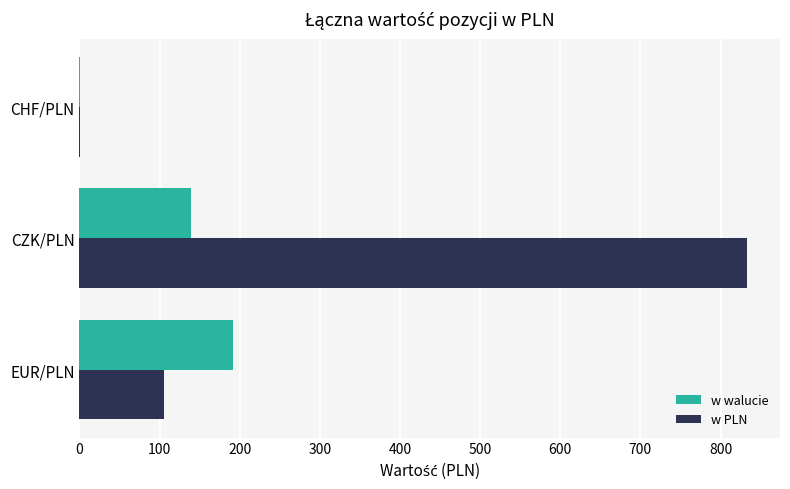

How many distinct data groups are displayed?

2